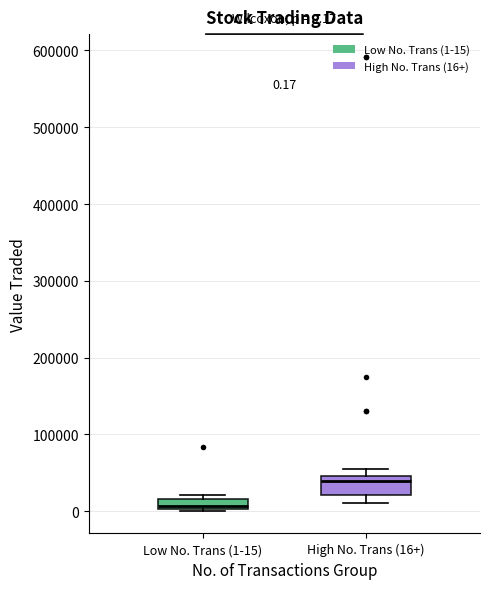

Which box has the highest median line?

High No. Trans (16+)